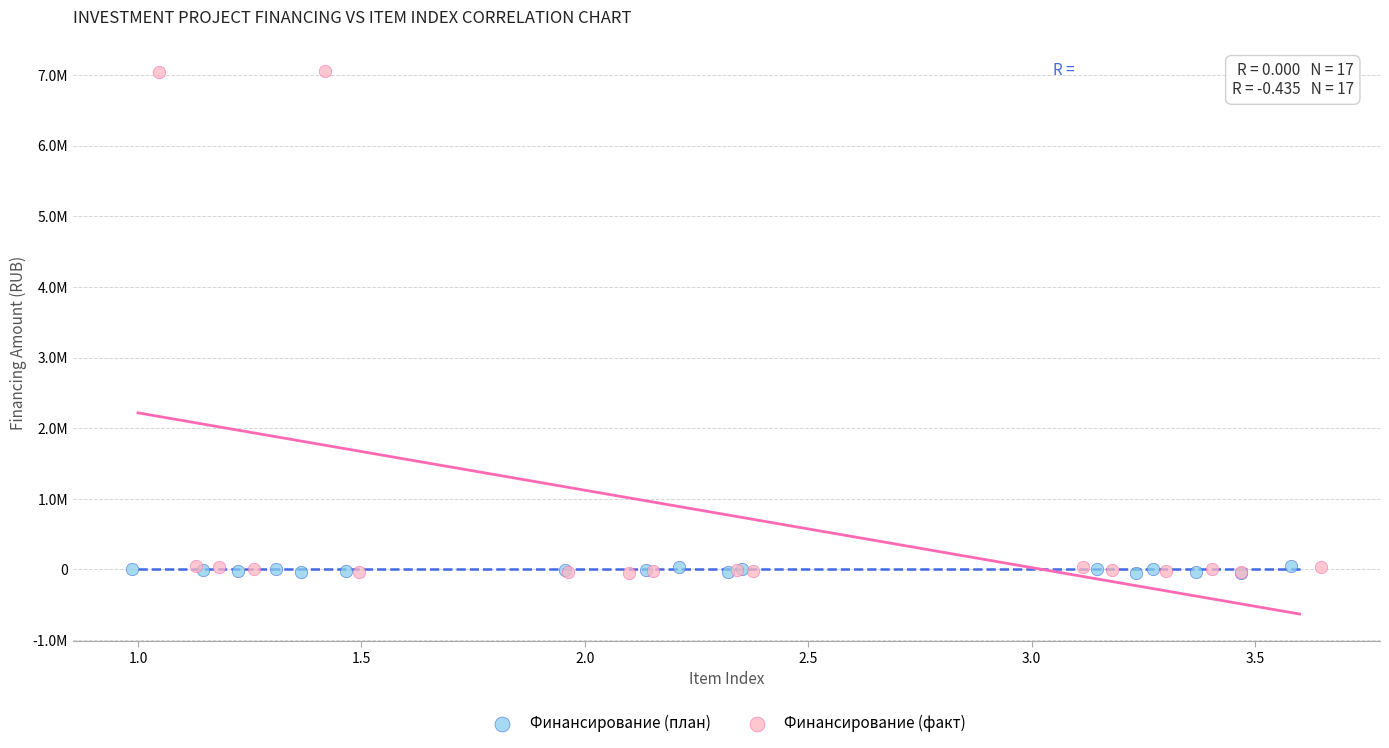

What are all the series names shown in the legend?

Финансирование (план), Финансирование (факт)